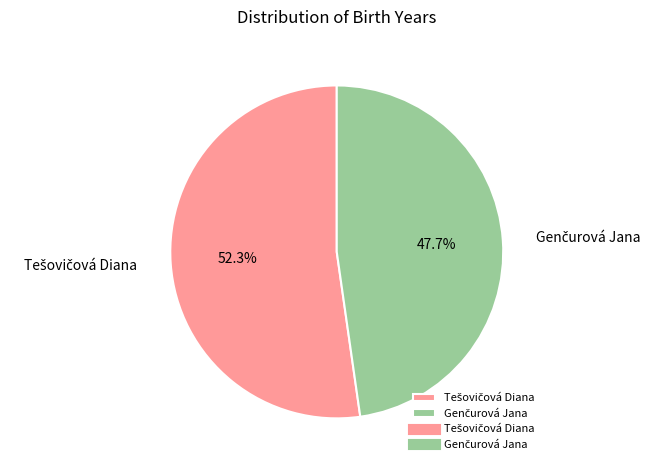

Count the number of slices in the pie.

2